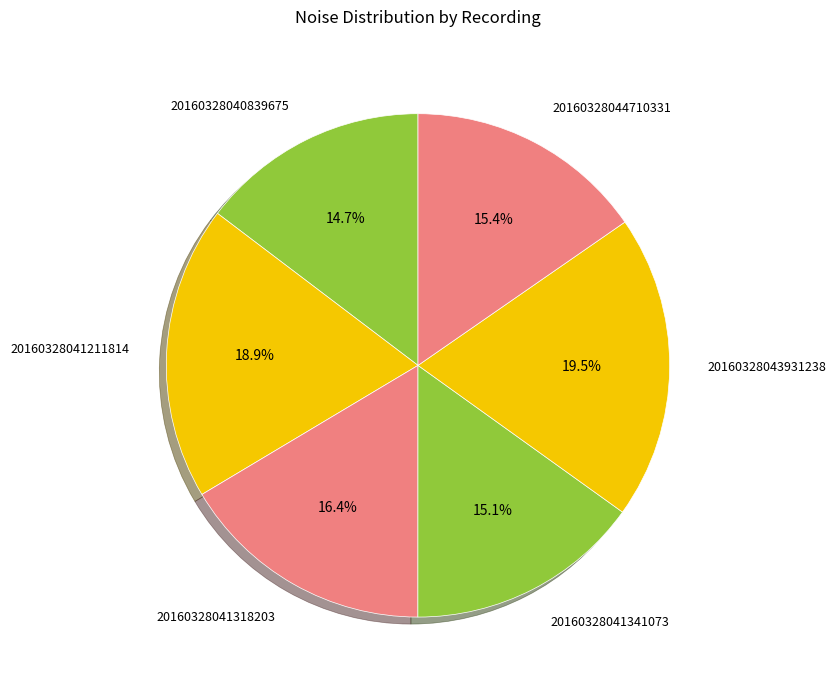

What is the largest slice in the pie chart?

20160328043931238